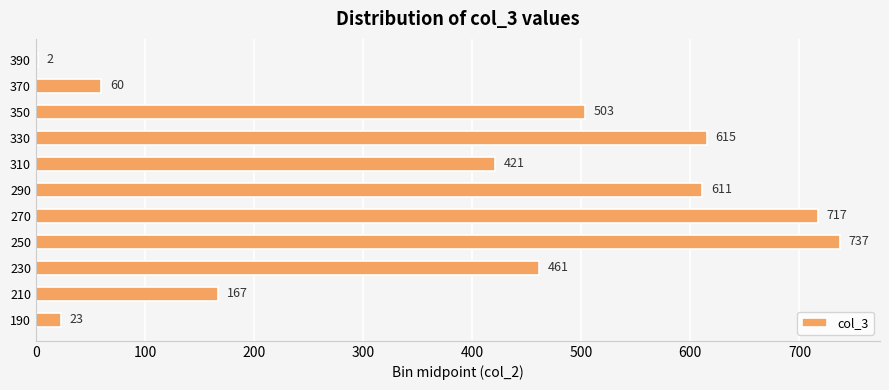

Is it true that the value at 210 is 167?

True